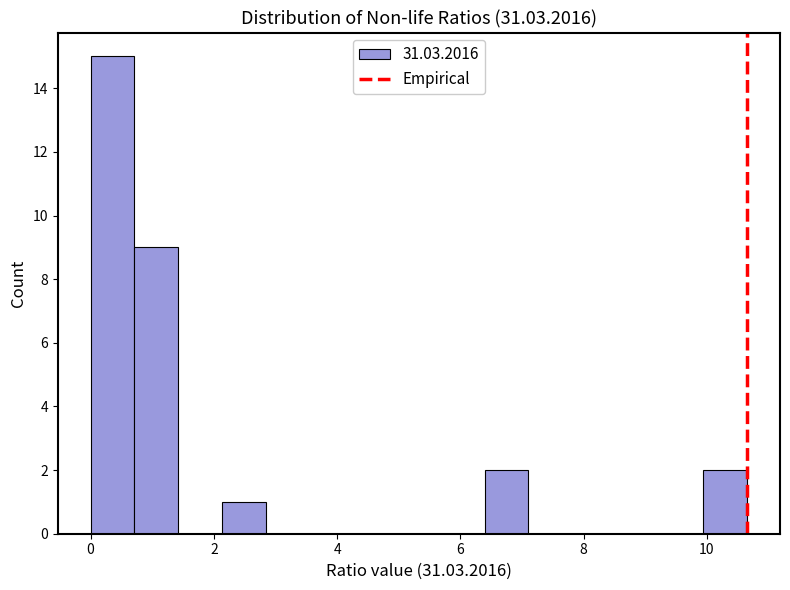

Around what value on the x-axis is the tallest bar? Give the approximate position of its centre, as read against the axis.

0.4